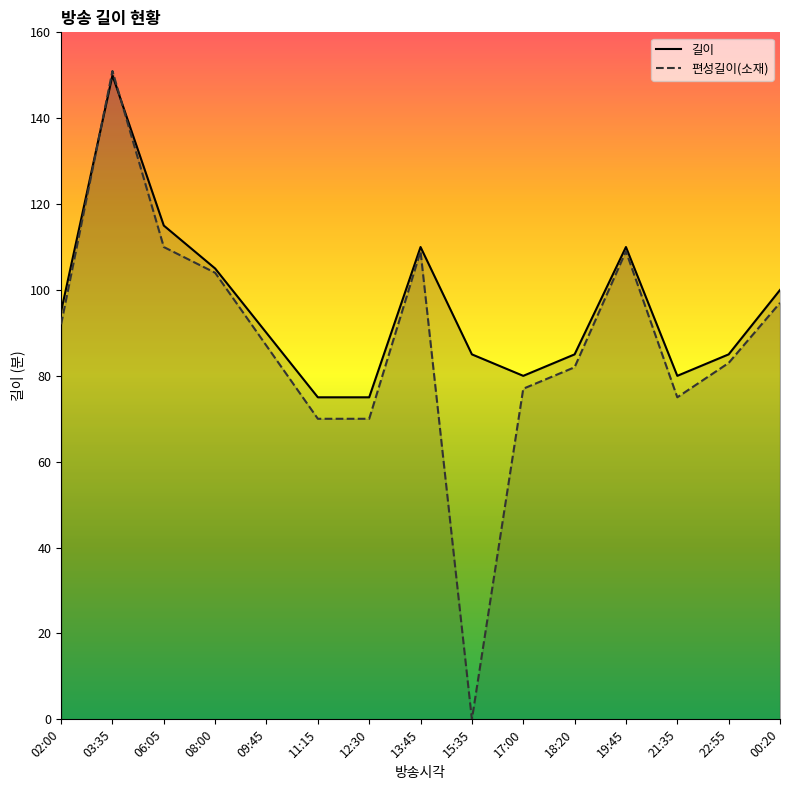

Reading left to right, extract all data points from this chart.

길이: 02:00=95	03:35=150	06:05=115	08:00=105	09:45=90	11:15=75	12:30=75	13:45=110	15:35=85	17:00=80	18:20=85	19:45=110	21:35=80	22:55=85	00:20=100
편성길이(소재): 02:00=92	03:35=151	06:05=110	08:00=104	09:45=87	11:15=70	12:30=70	13:45=109	15:35=0	17:00=77	18:20=82	19:45=109	21:35=75	22:55=83	00:20=97